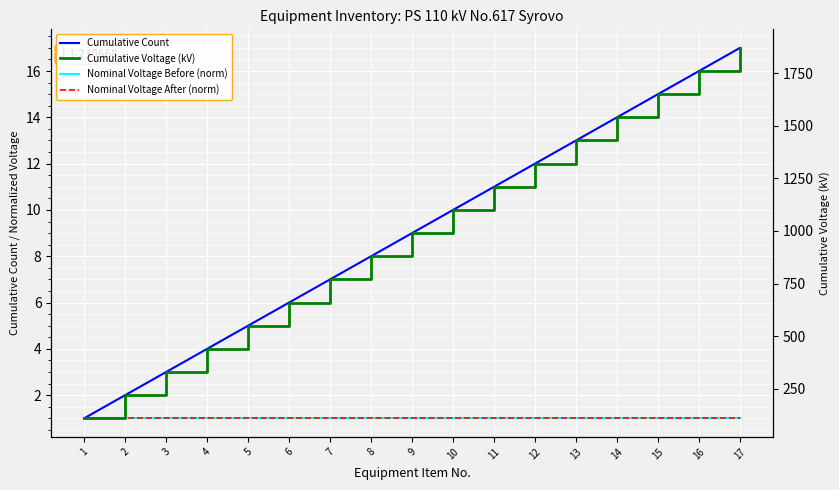

Rank the categories by Nominal Voltage After (norm) value from lowest to highest.

1, 2, 3, 4, 5, 6, 7, 8, 9, 10, 11, 12, 13, 14, 15, 16, 17